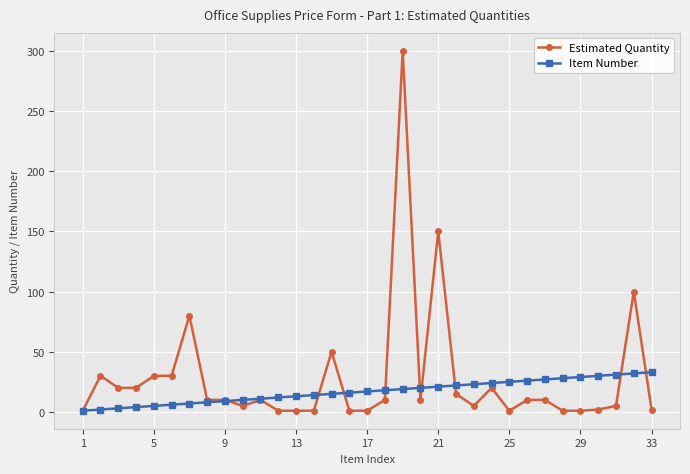

At how many categories does at least one series exceed 87?

3